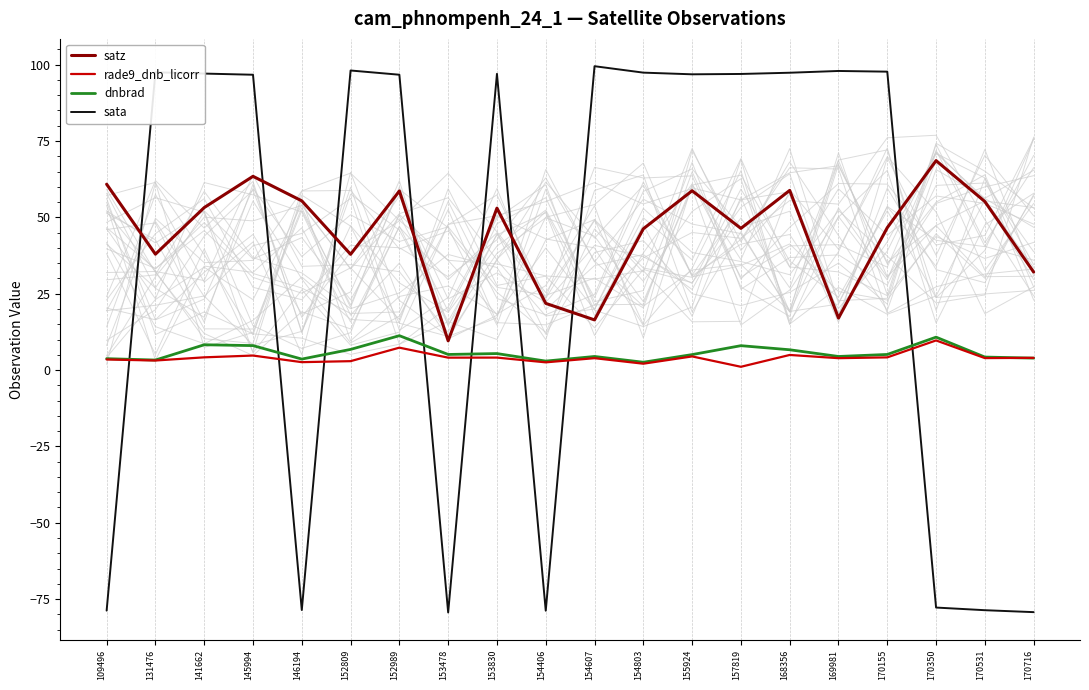

What is the total value across all series at 169981?

123.3